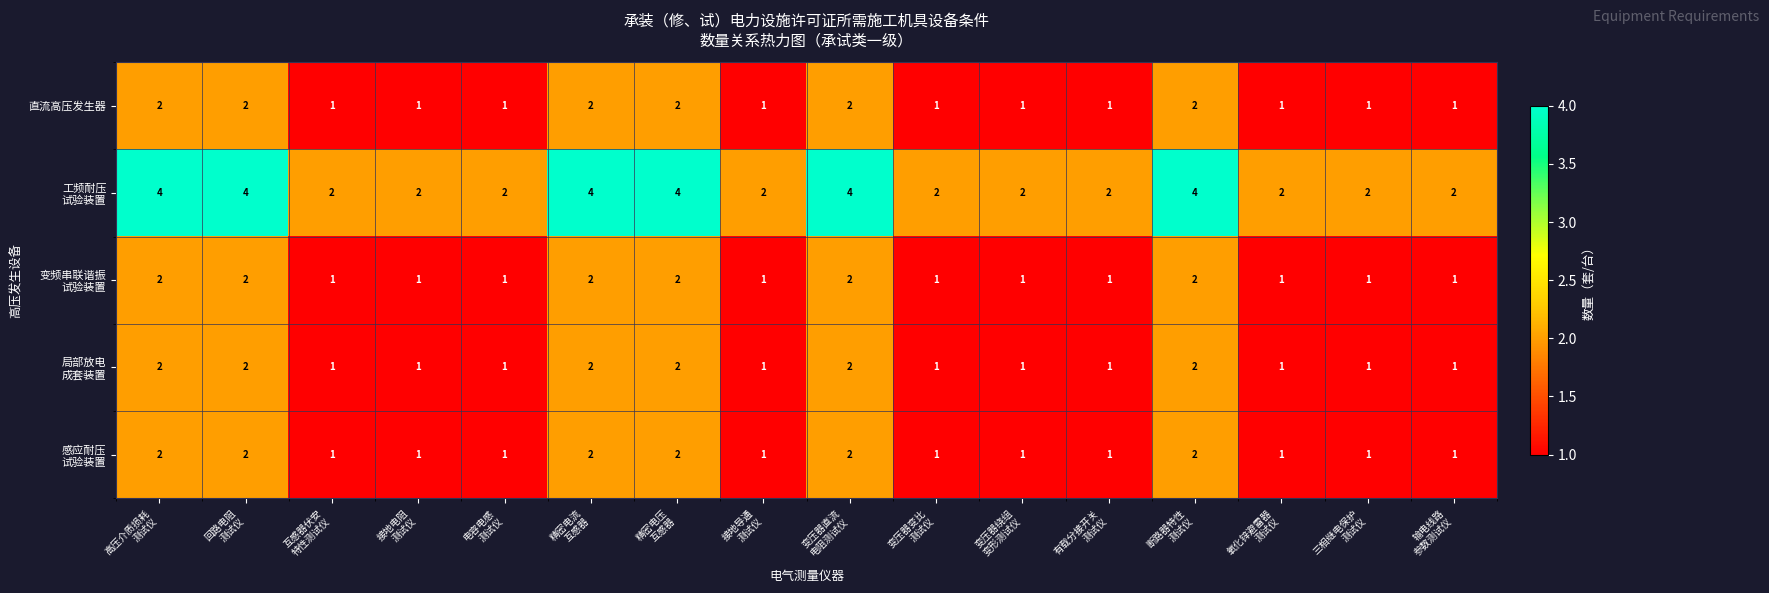

What is the maximum value shown in the chart?

4